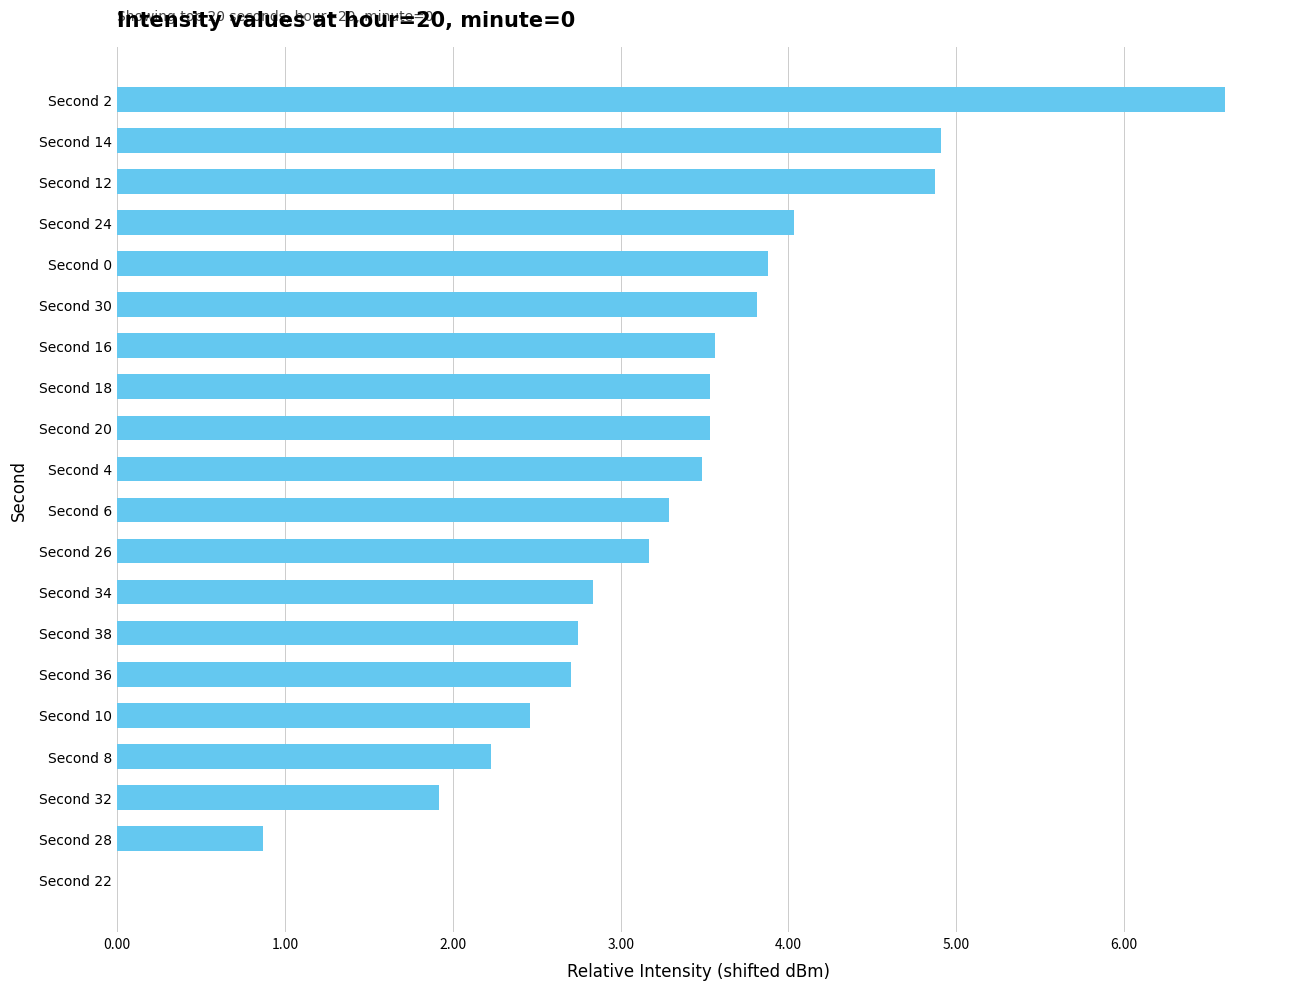

The chart shows a value of 6.3 at Second 24. True or false?

False